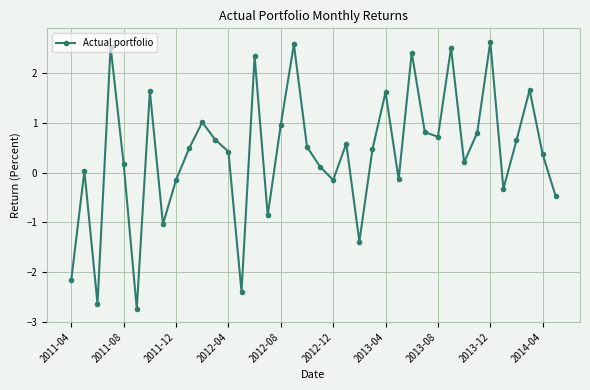

What is the difference between the maximum and minimum values?

5.4